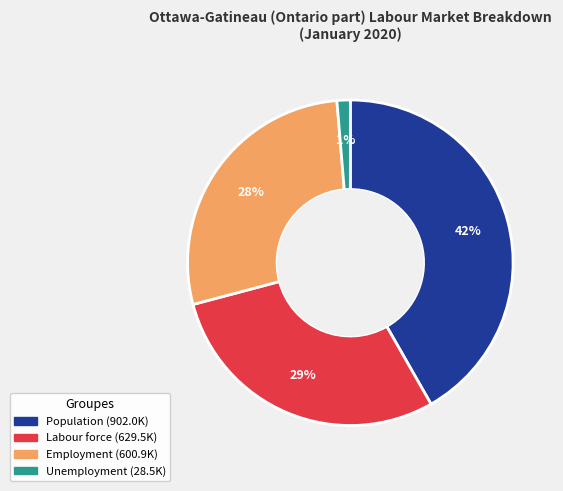

Combined, do Population and Unemployment account for over 50%?

No